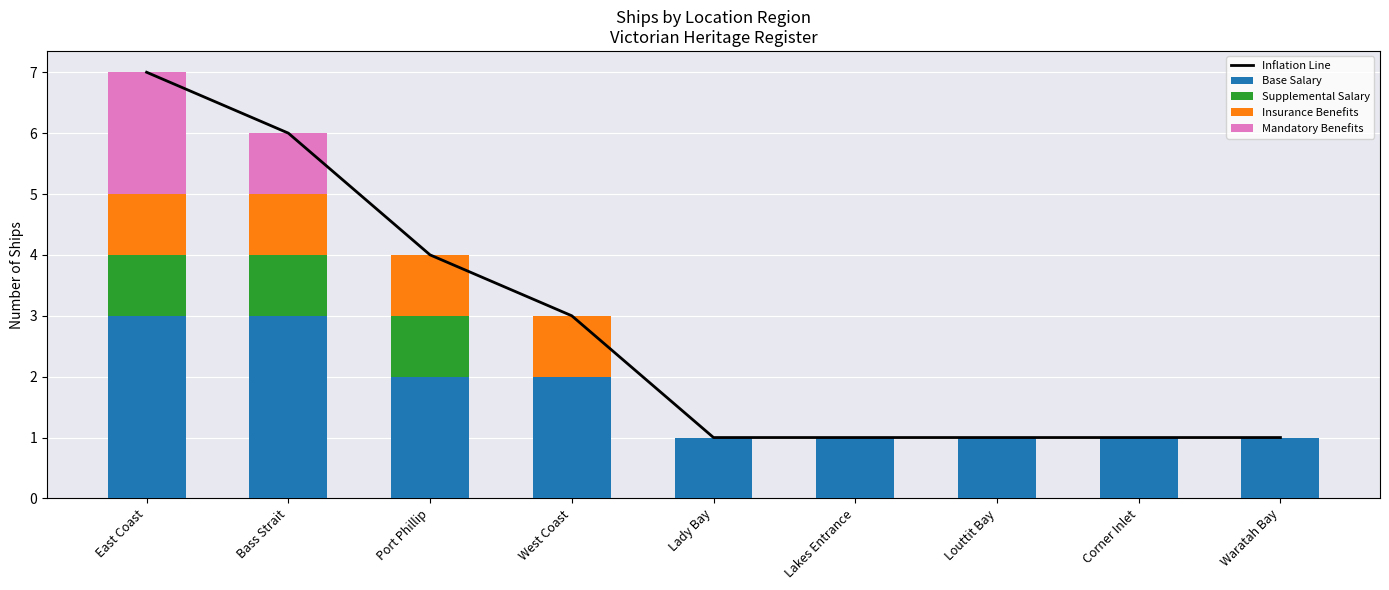

What is the label of the 1st bar from the left?

East Coast